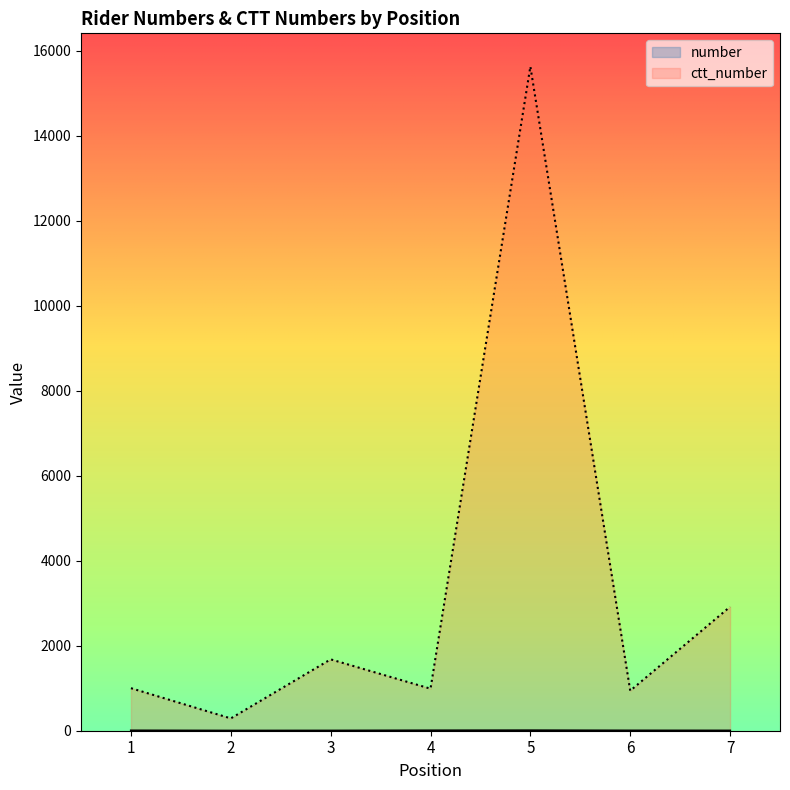

Which category has the highest value in the ctt_number series?

5